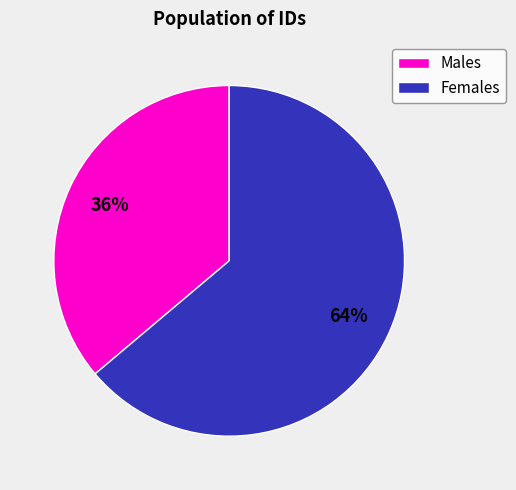

What percentage is the Females slice, to the nearest percent?

64%